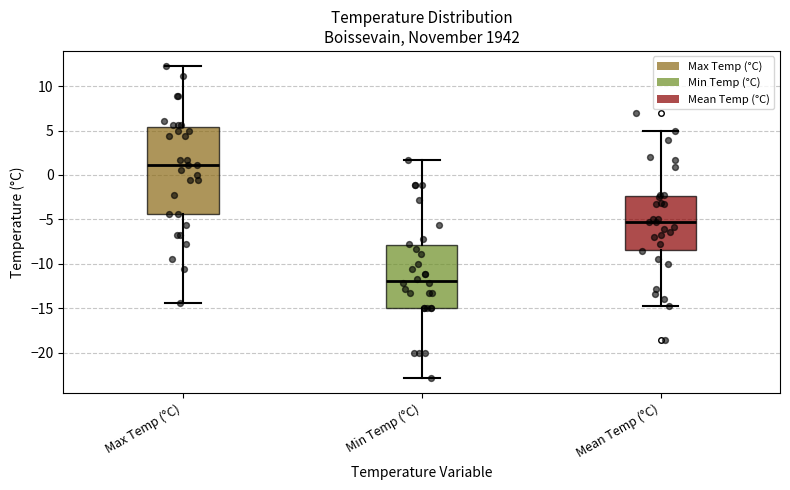

Which box's median line is the highest?

Max Temp (°C)